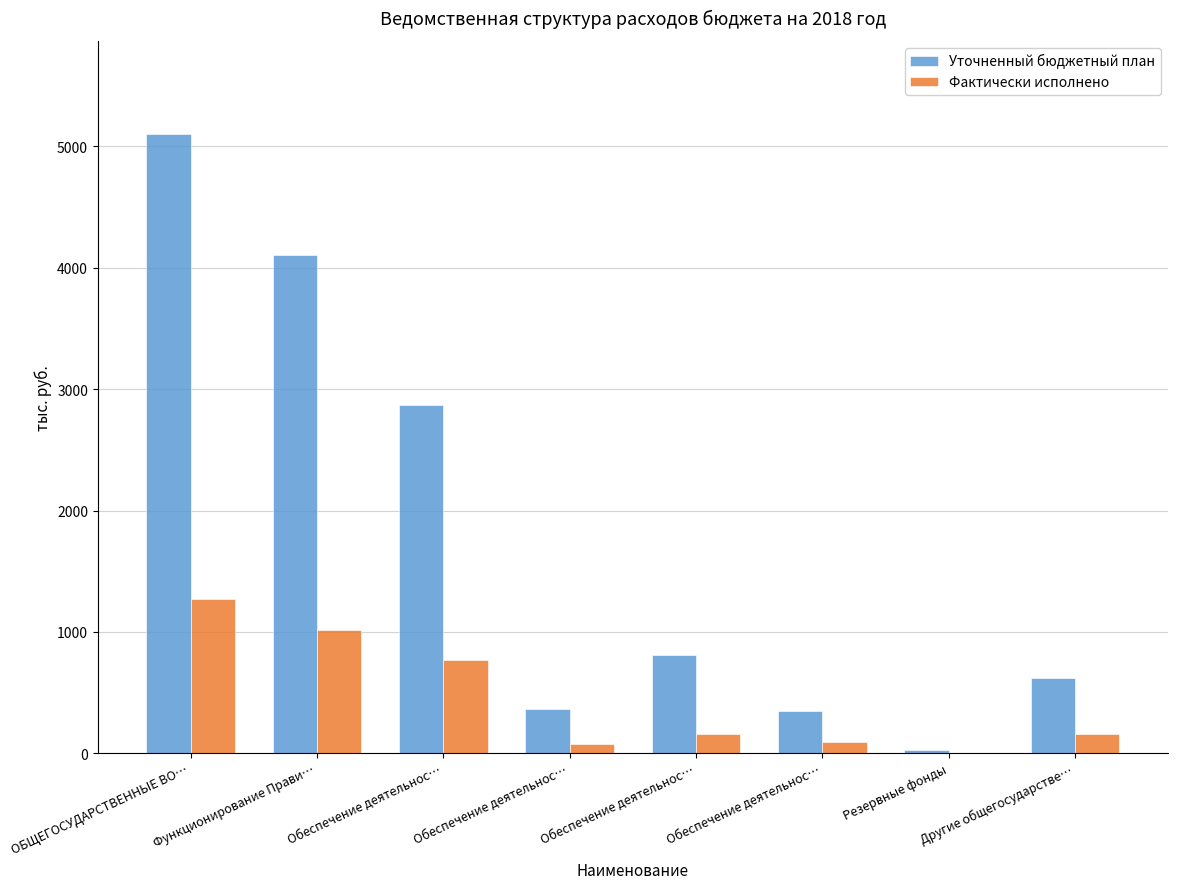

What are all the series names shown in the legend?

Уточненный бюджетный план, Фактически исполнено